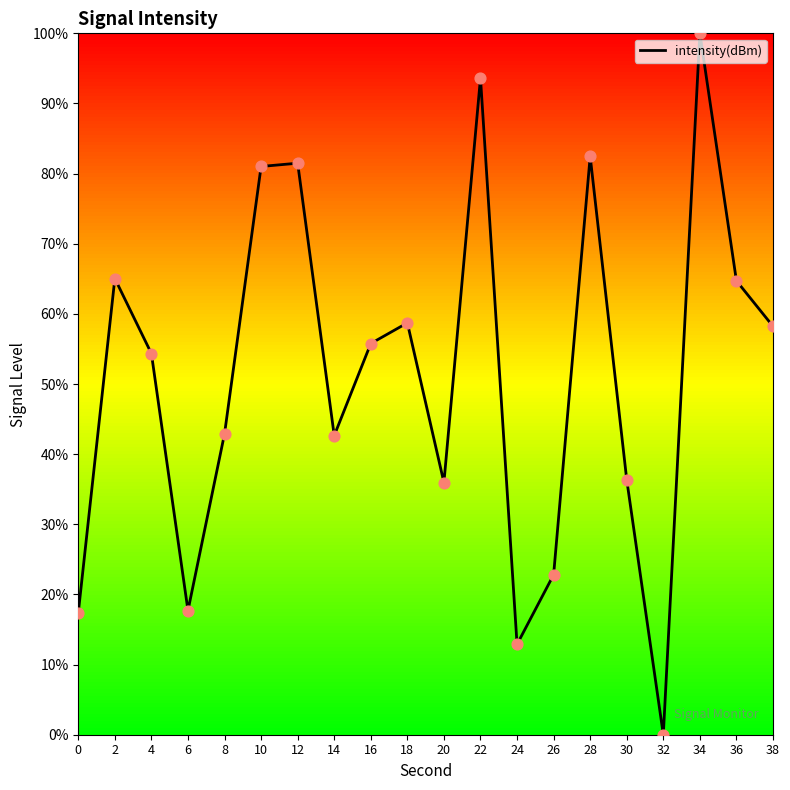

Between 30 and 36, which is larger?

36